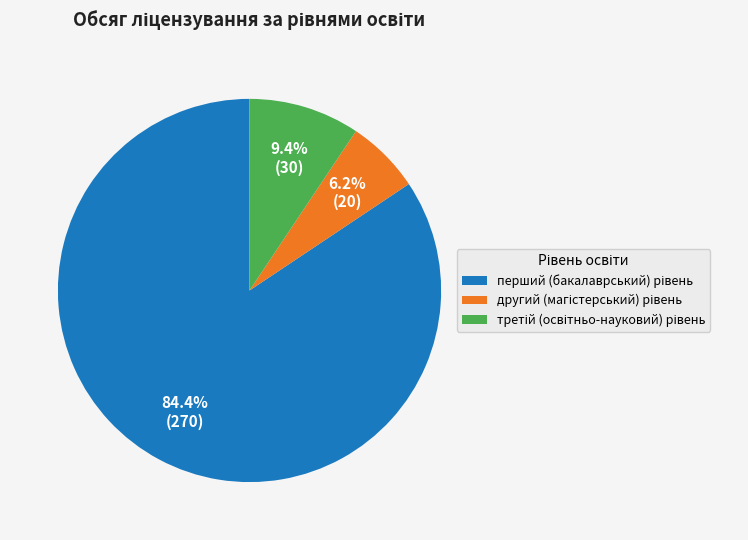

Is there a majority slice in this chart?

Yes